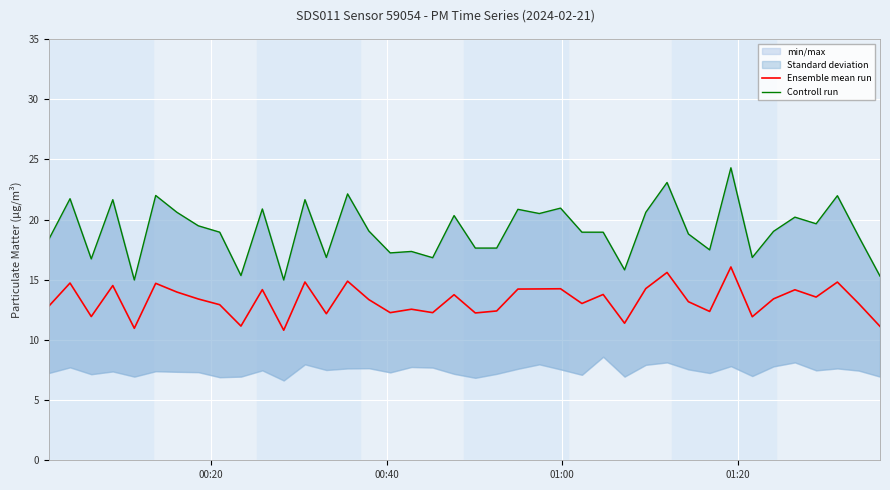

True or false: Controll run and Ensemble mean run intersect in this chart.

False